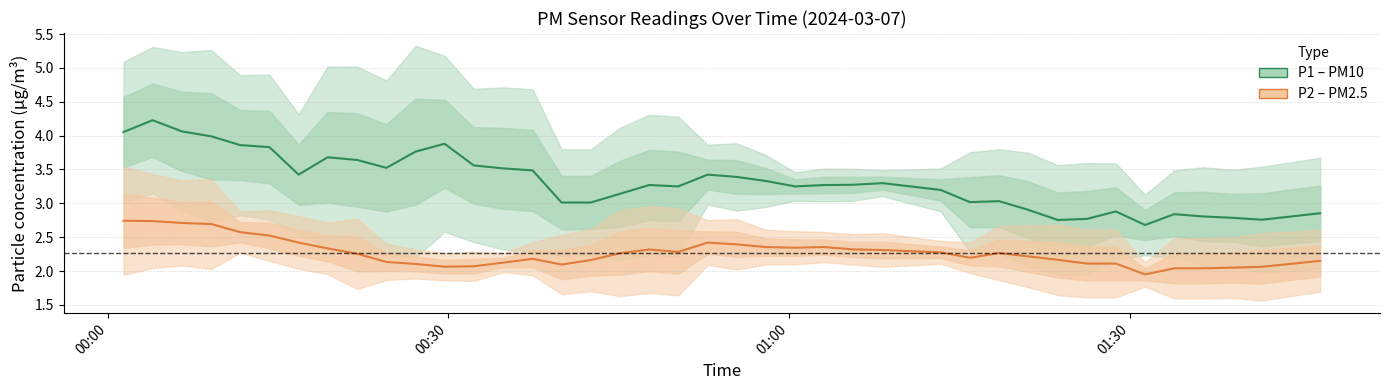

Reading left to right, extract all data points from this chart.

P1 estimate: 4.1	4.2	4.1	4.0	3.9	3.8	3.4	3.7	3.6	3.5	3.8	3.9	3.6	3.5	3.5	3.0	3.0	3.1	3.3	3.2	3.4	3.4	3.3	3.2	3.3	3.3	3.3	3.2	3.0	3.0	2.9	2.8	2.8	2.9	2.7	2.8	2.8	2.8	2.8	2.9
P2 estimate: 2.7	2.7	2.7	2.7	2.6	2.5	2.4	2.3	2.3	2.1	2.1	2.1	2.1	2.1	2.2	2.1	2.2	2.3	2.3	2.3	2.4	2.4	2.4	2.3	2.4	2.3	2.3	2.3	2.2	2.3	2.2	2.2	2.1	2.1	1.9	2.0	2.0	2.0	2.1	2.1